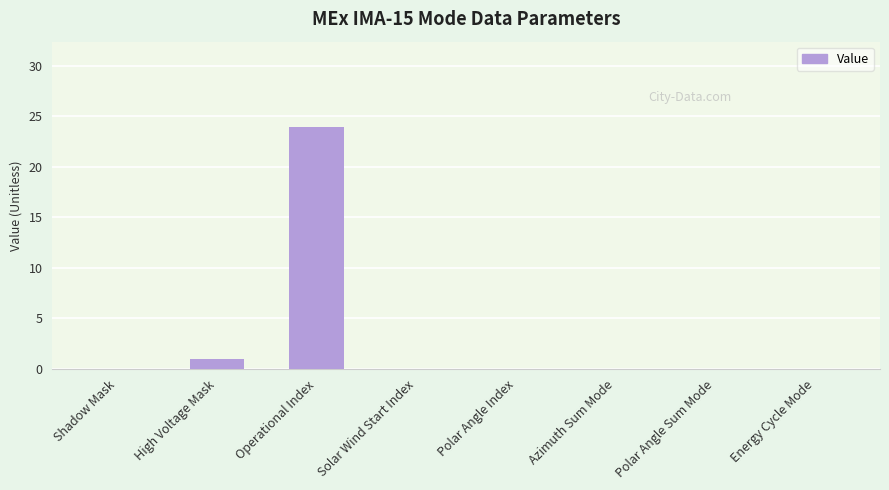

Reading left to right, what are all the values shown in this chart?

Shadow Mask=0	High Voltage Mask=1	Operational Index=24	Solar Wind Start Index=0	Polar Angle Index=0	Azimuth Sum Mode=0	Polar Angle Sum Mode=0	Energy Cycle Mode=0